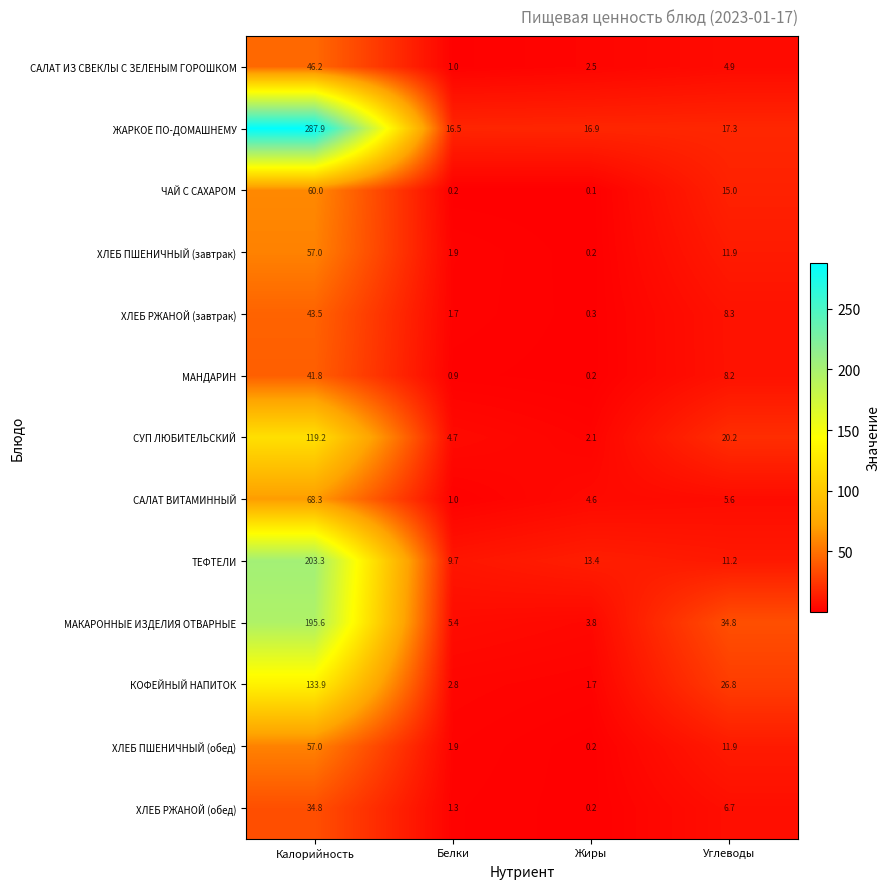

Where does the КОФЕЙНЫЙ НАПИТОК series first go above 26?

Калорийность